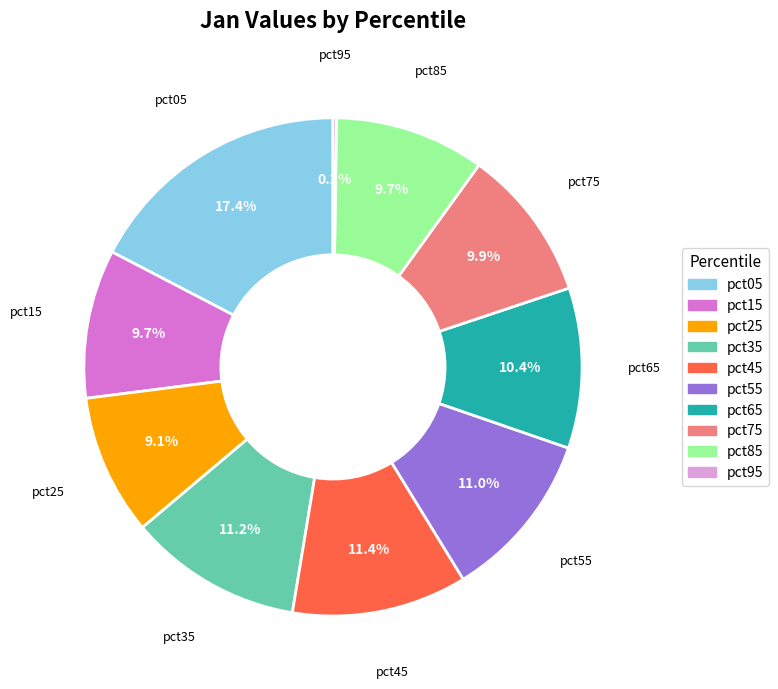

Between pct05 and pct15, which is larger?

pct05